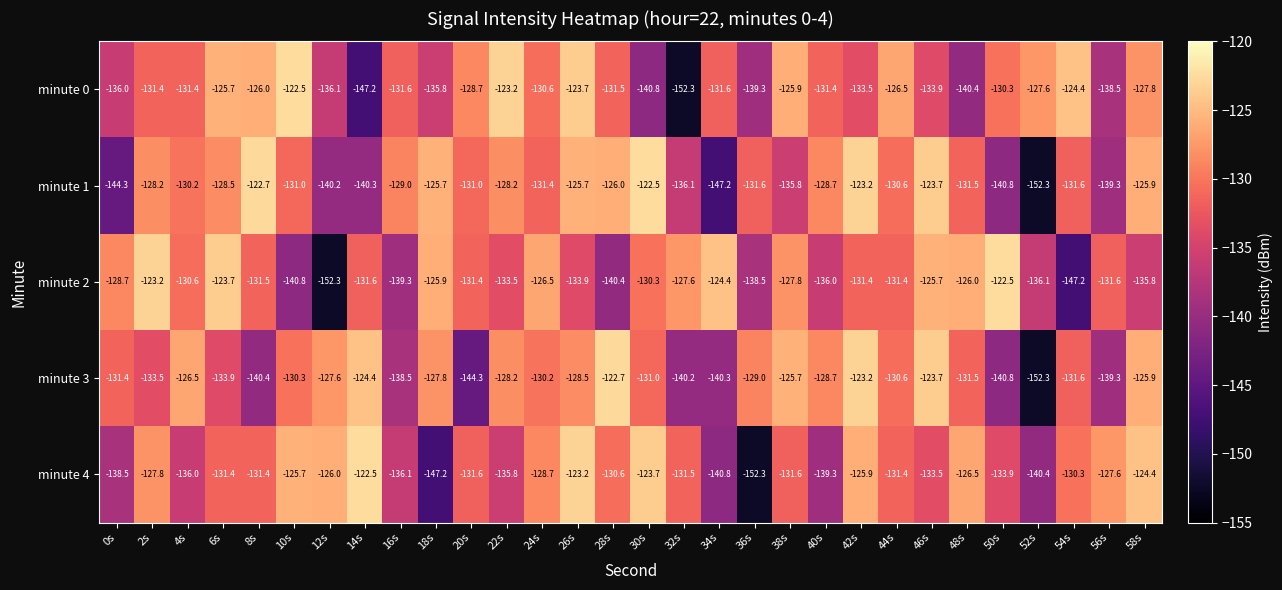

Rank the series at 12s from highest to lowest value.

minute 4, minute 3, minute 0, minute 1, minute 2